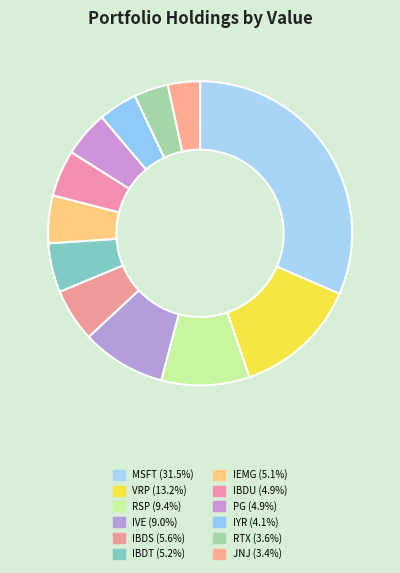

Which slice is the smallest?

JNJ